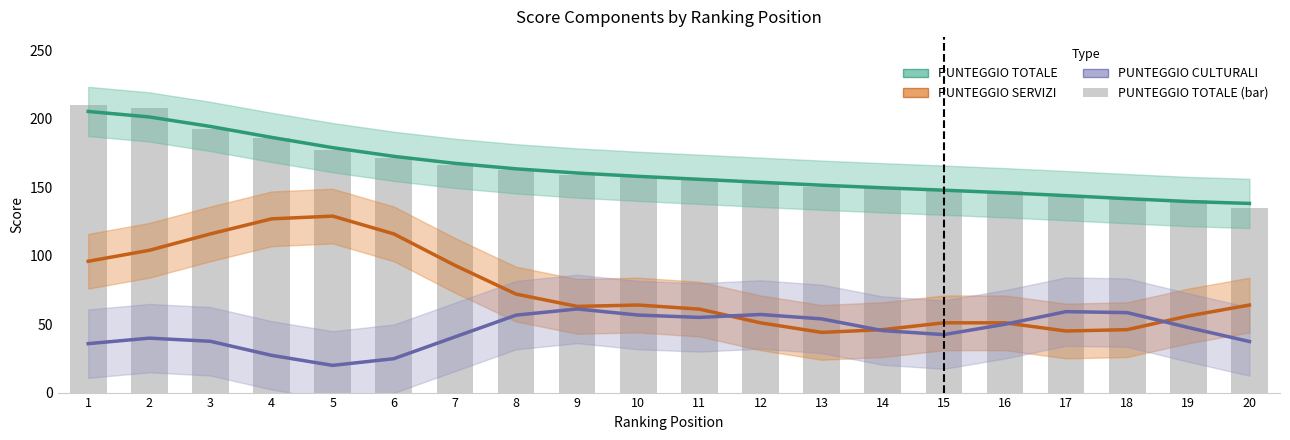

At how many categories does at least one series exceed 95?

20